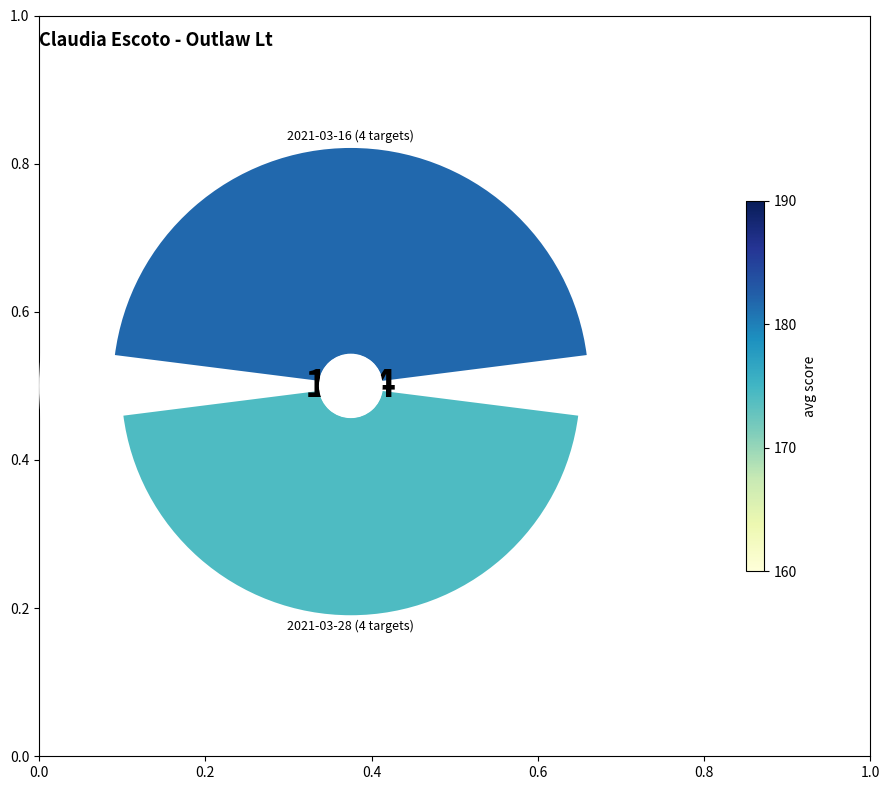

What is the total percentage of 0.0 and 0.2?

100.0%